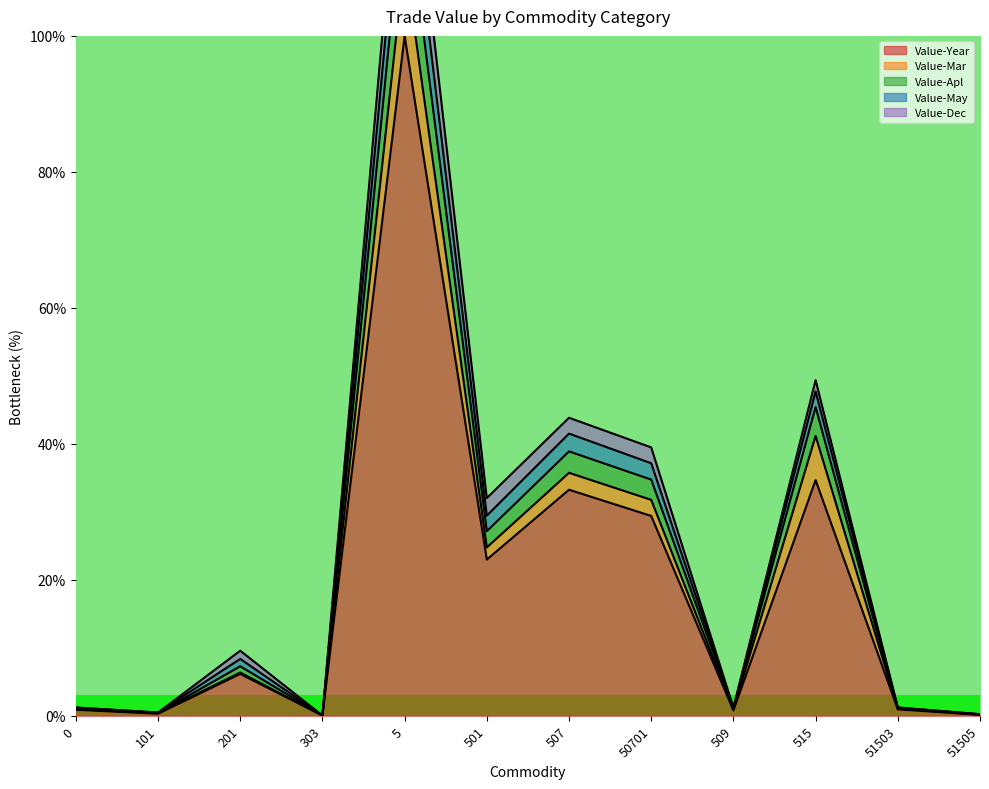

At which category is the sum across all series the highest?

5